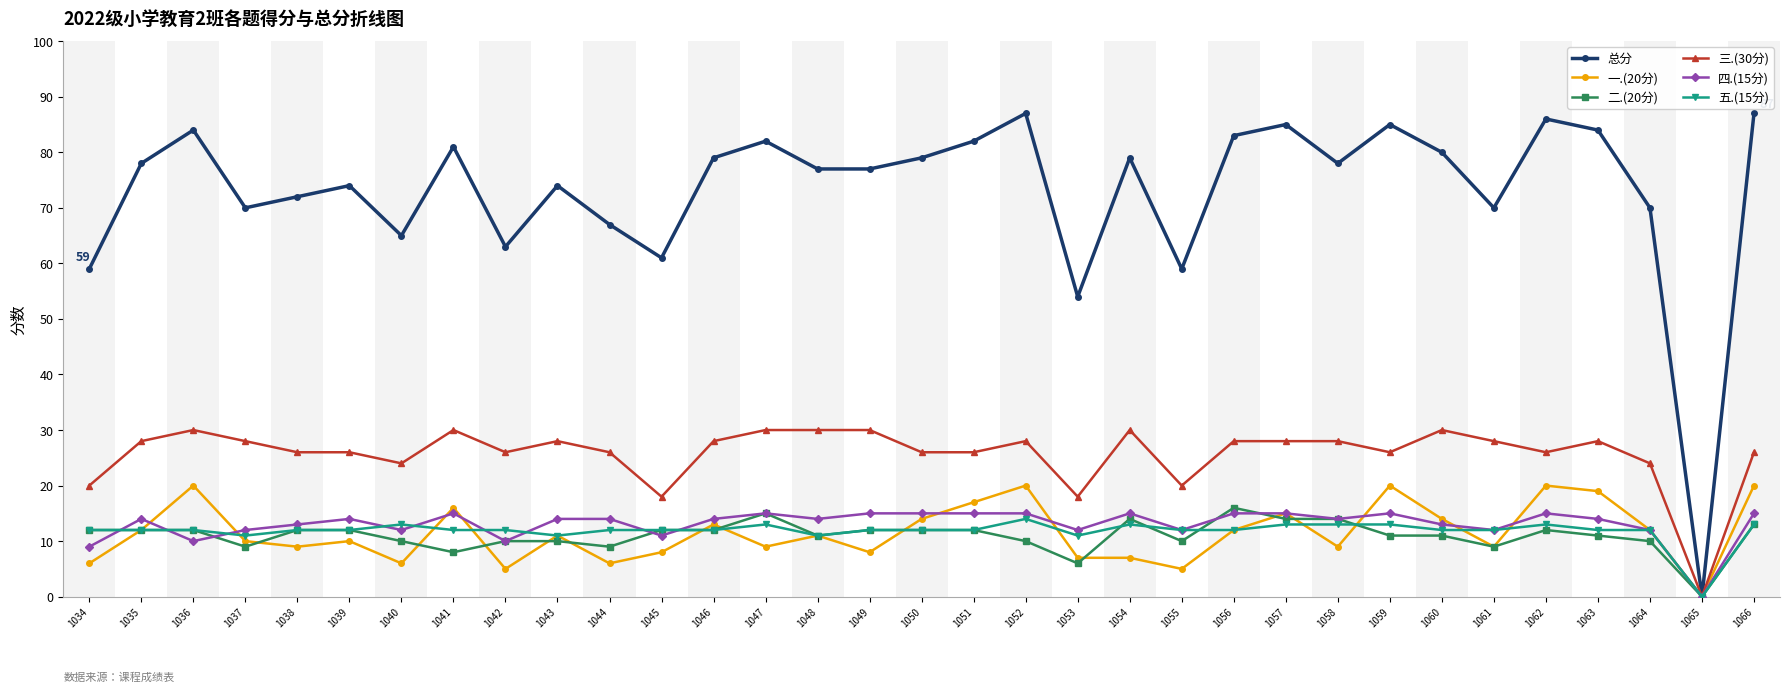

The 一.(20分) series shows 7 at 1054. True or false?

True